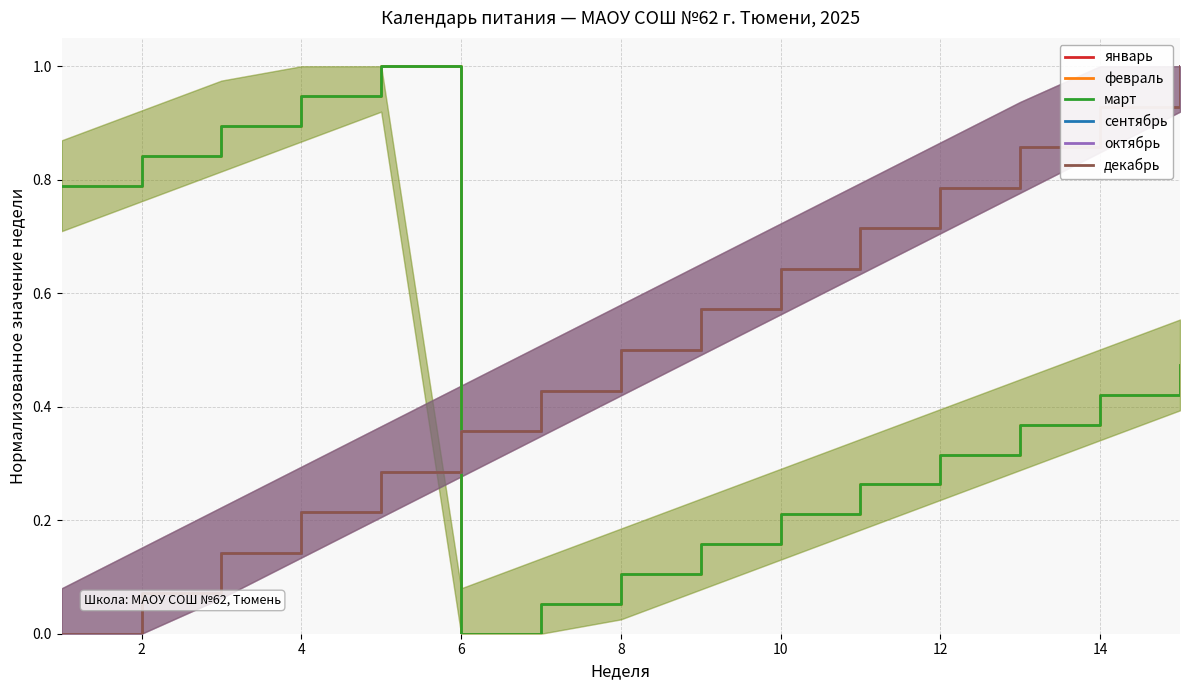

Reading left to right, transcribe all the data shown in this chart.

январь: 0.0	0.1	0.1	0.2	0.3	0.4	0.4	0.5	0.6	0.6	0.7	0.8	0.9	0.9	1.0
февраль: 0.8	0.8	0.9	0.9	1.0	0.0	0.1	0.1	0.2	0.2	0.3	0.3	0.4	0.4	0.5
март: 0.8	0.8	0.9	0.9	1.0	0.0	0.1	0.1	0.2	0.2	0.3	0.3	0.4	0.4	0.5
сентябрь: 0.0	0.1	0.1	0.2	0.3	0.4	0.4	0.5	0.6	0.6	0.7	0.8	0.9	0.9	1.0
октябрь: 0.0	0.1	0.1	0.2	0.3	0.4	0.4	0.5	0.6	0.6	0.7	0.8	0.9	0.9	1.0
декабрь: 0.0	0.1	0.1	0.2	0.3	0.4	0.4	0.5	0.6	0.6	0.7	0.8	0.9	0.9	1.0